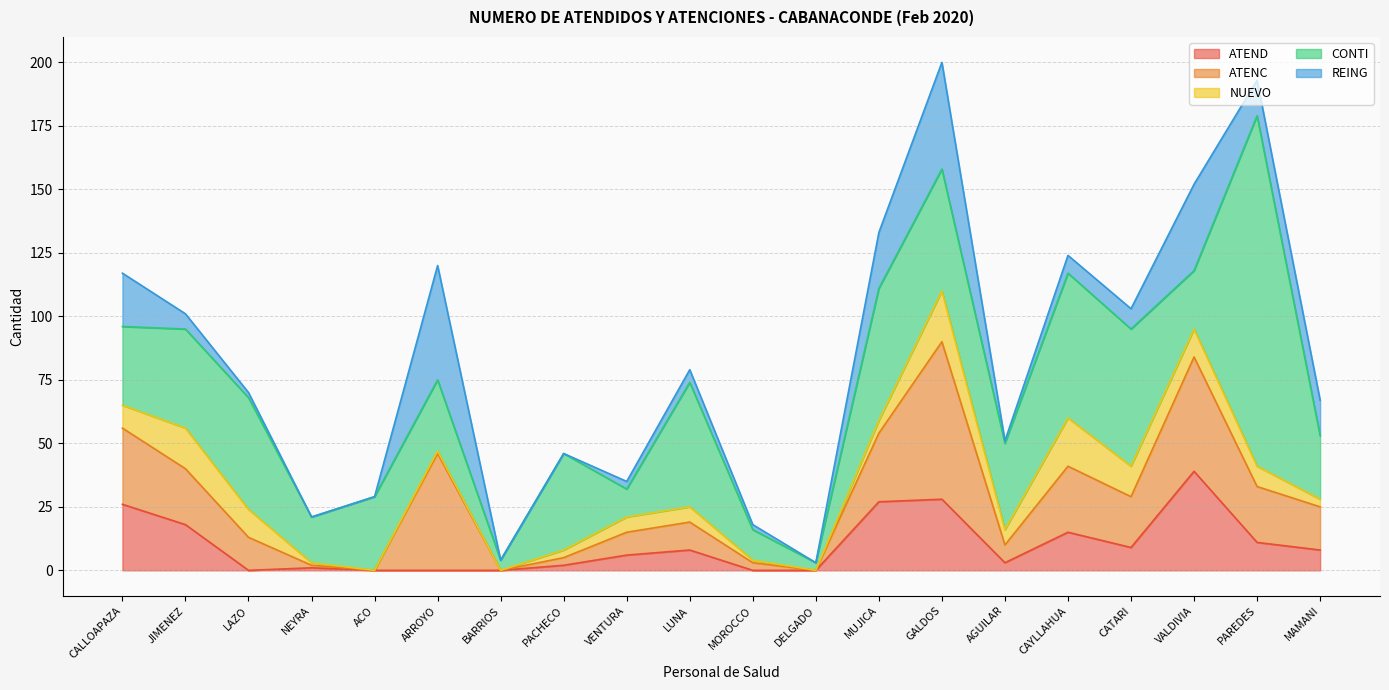

How many series are shown in this chart?

5